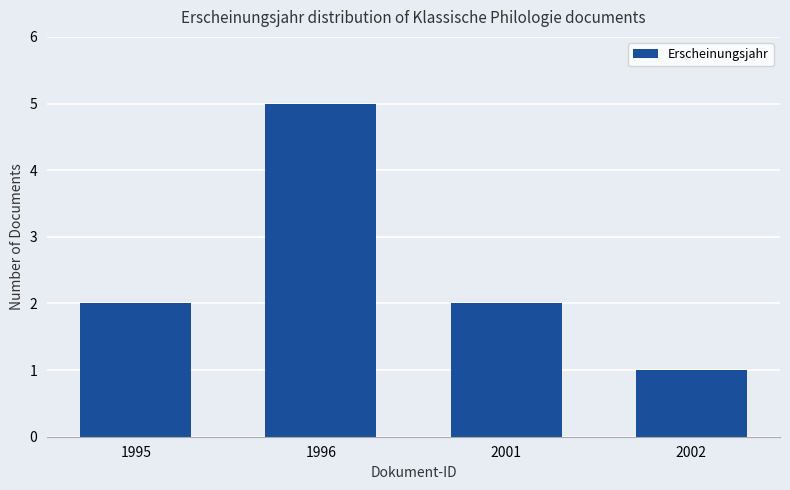

Is it true that the value at 2001 is 2?

True